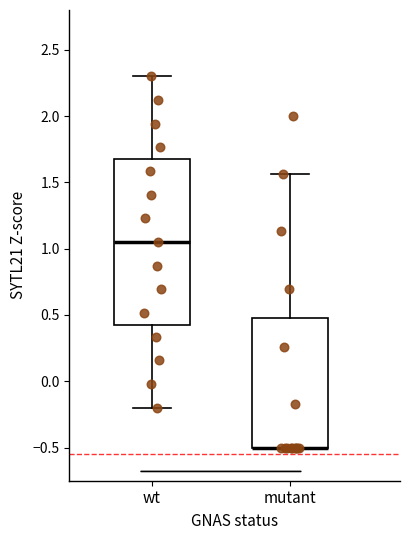

Reading left to right, transcribe this box plot: for each box, give where its median line is, the range the box spans, and where its two whiskers end, as read against the y-axis. The values are not printed on the chart, so give them approximately, as read against the axis.

wt: median 1.05, box 0.45 to 1.70, whiskers -0.20 to 2.30
mutant: median -0.50 (drawn on the box's lower edge), box -0.50 to 0.50, whiskers -0.50 to 1.55